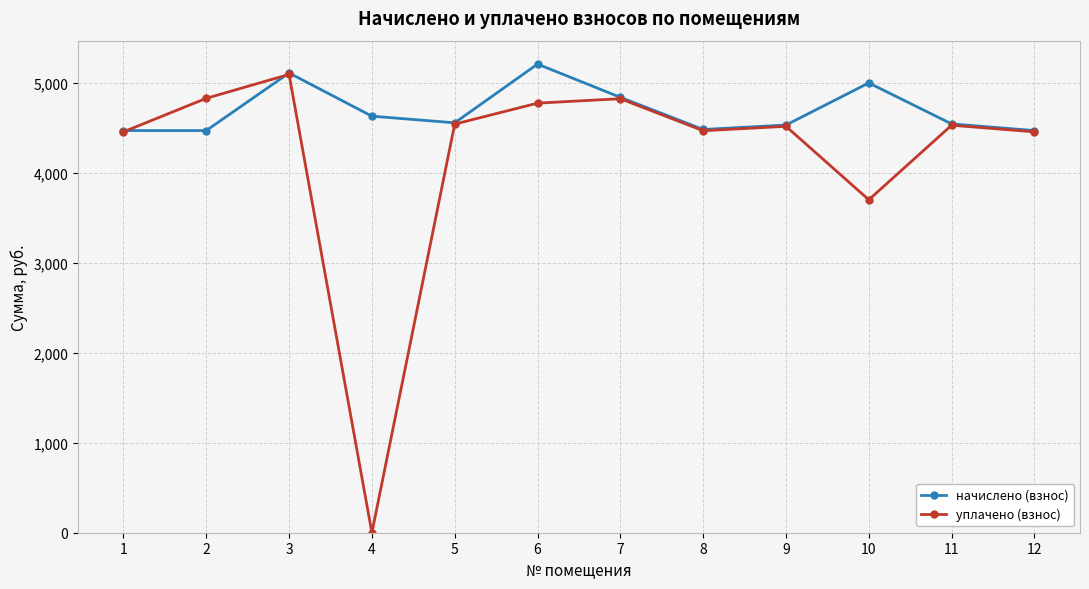

How many values in the уплачено (взнос) series exceed 4528?

6